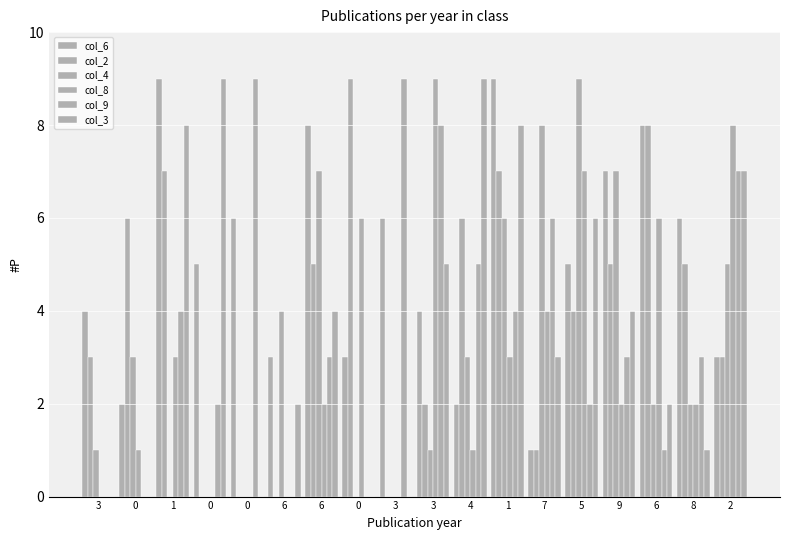

Count the number of data series in this chart.

6